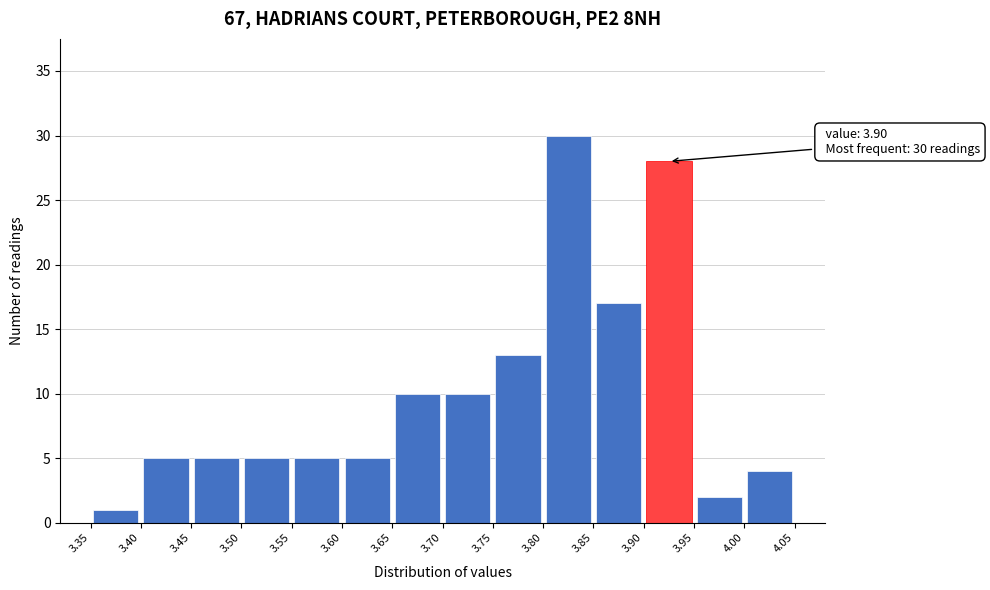

Which range on the x-axis has the tallest bar?

3.80 to 3.85